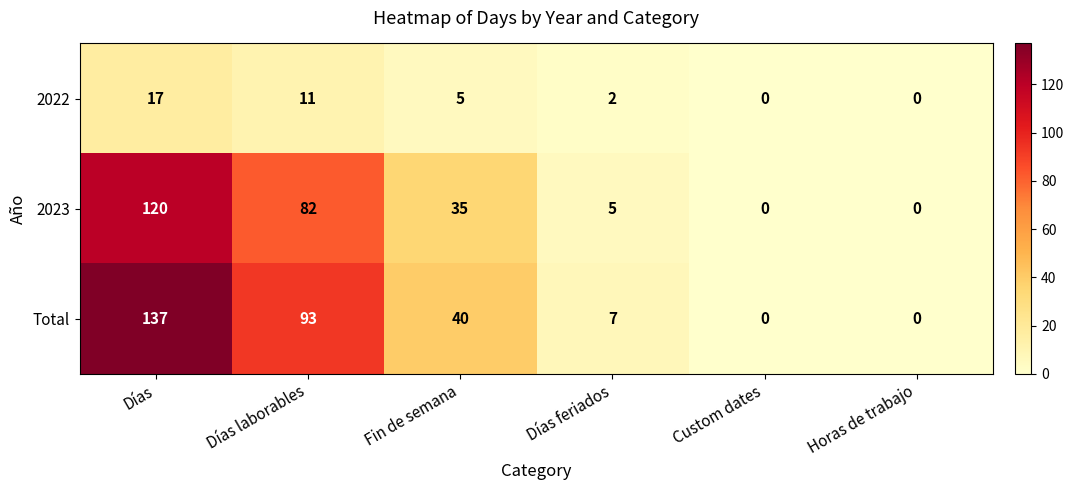

Reading left to right, list all the values displayed in this chart.

2022: 17	11	5	2	0	0
2023: 120	82	35	5	0	0
Total: 137	93	40	7	0	0